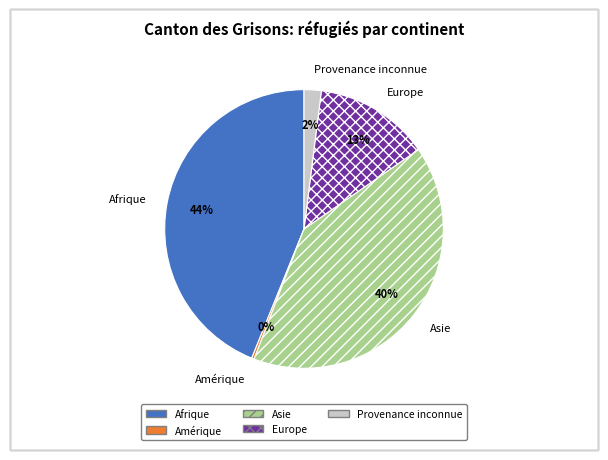

Do Afrique and Amérique together represent more than half of the pie?

No